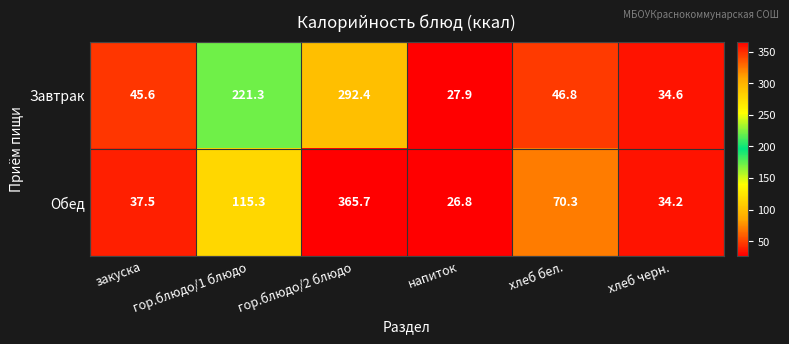

Rank the series at хлеб черн. from lowest to highest value.

Обед, Завтрак